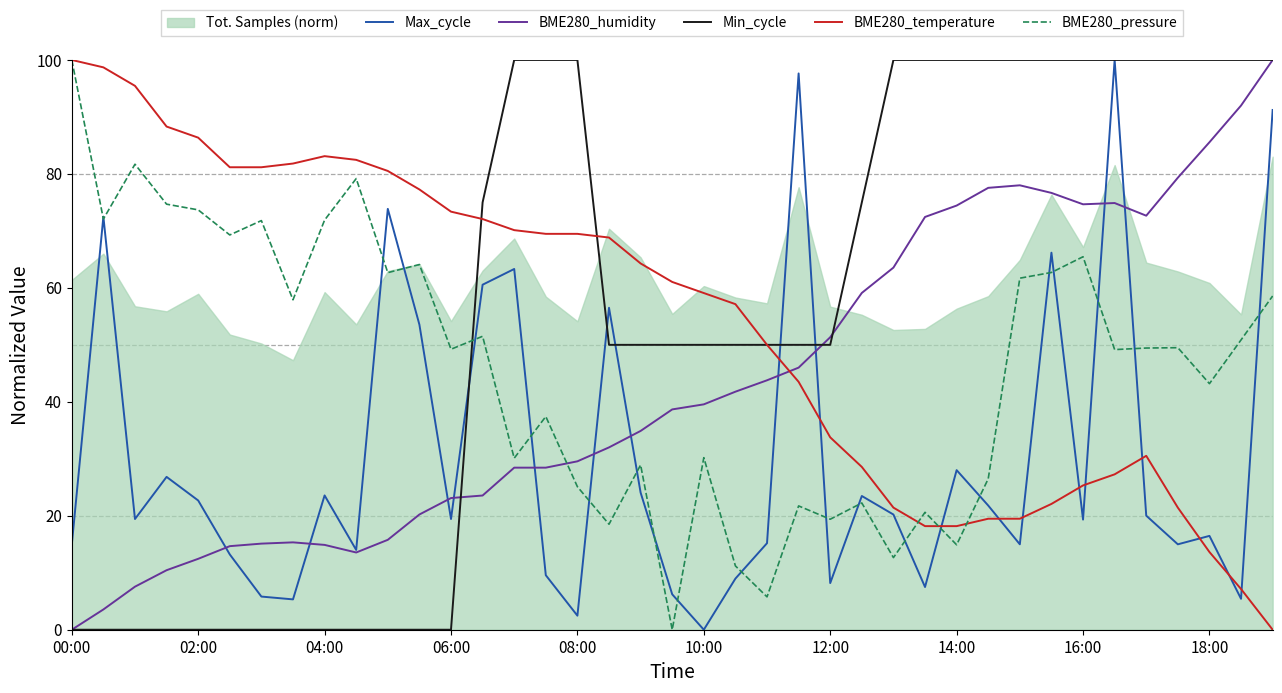

True or false: BME280_temperature has a value of 18.2 at 14:00.

True